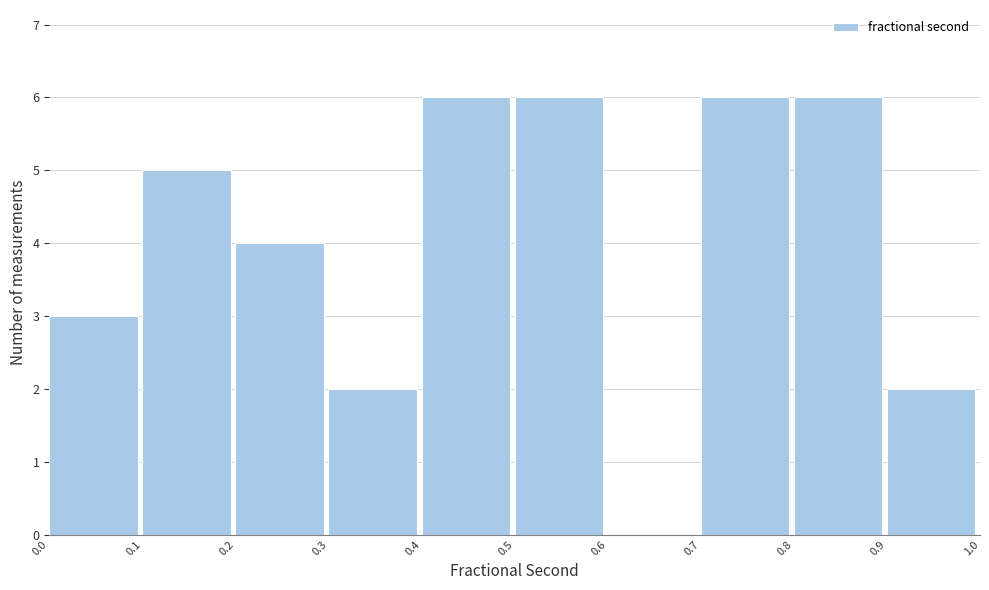

Reading left to right, transcribe this chart: for each bar, give the range it covers on the x-axis and its height. The values are not printed on the chart, so give them approximately, as read against the axis.

0.0 to 0.1: 3
0.1 to 0.2: 5
0.2 to 0.3: 4
0.3 to 0.4: 2
0.4 to 0.5: 6
0.5 to 0.6: 6
0.6 to 0.7: 0
0.7 to 0.8: 6
0.8 to 0.9: 6
0.9 to 1.0: 2